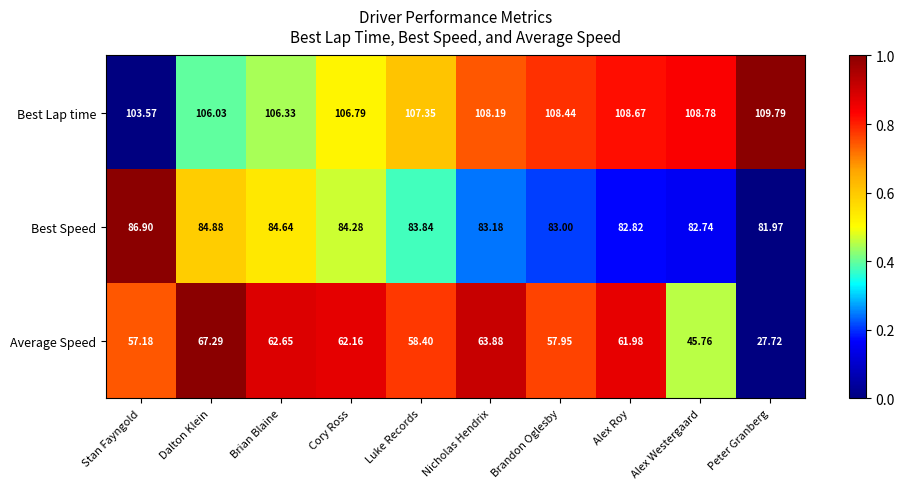

Which category has the lowest value in the Best Speed series?

Peter Granberg